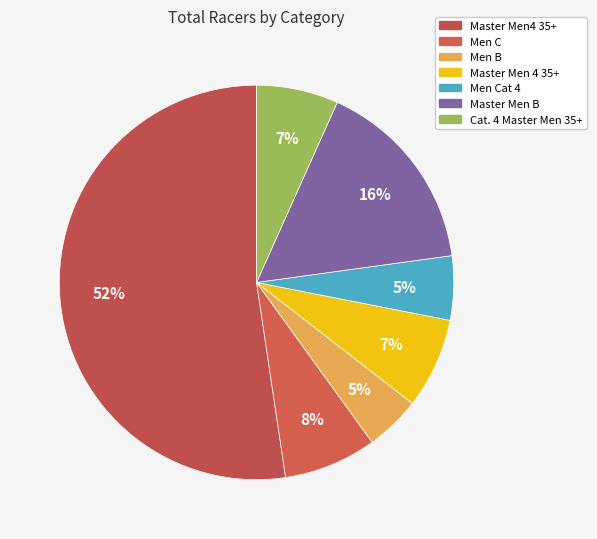

How many segments does this pie chart have?

7